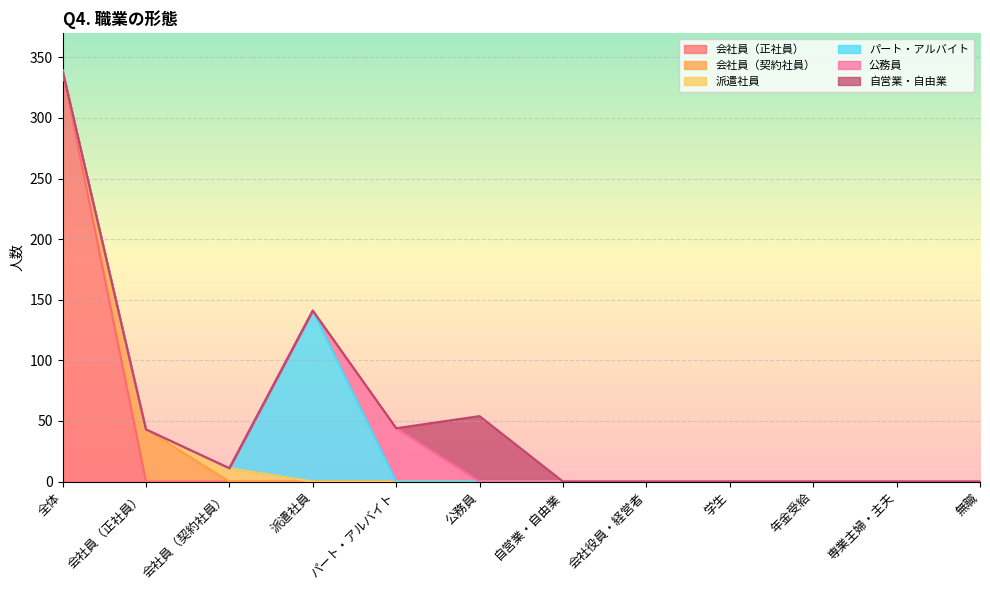

At which label does 会社員（正社員） reach its minimum?

会社員（正社員）